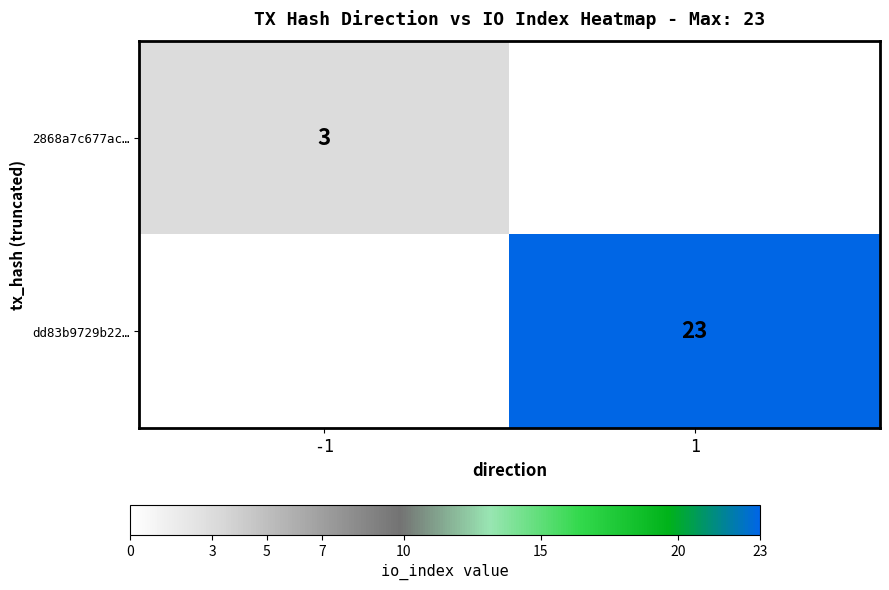

The dd83b9729b22… series shows 41 at 1. True or false?

False